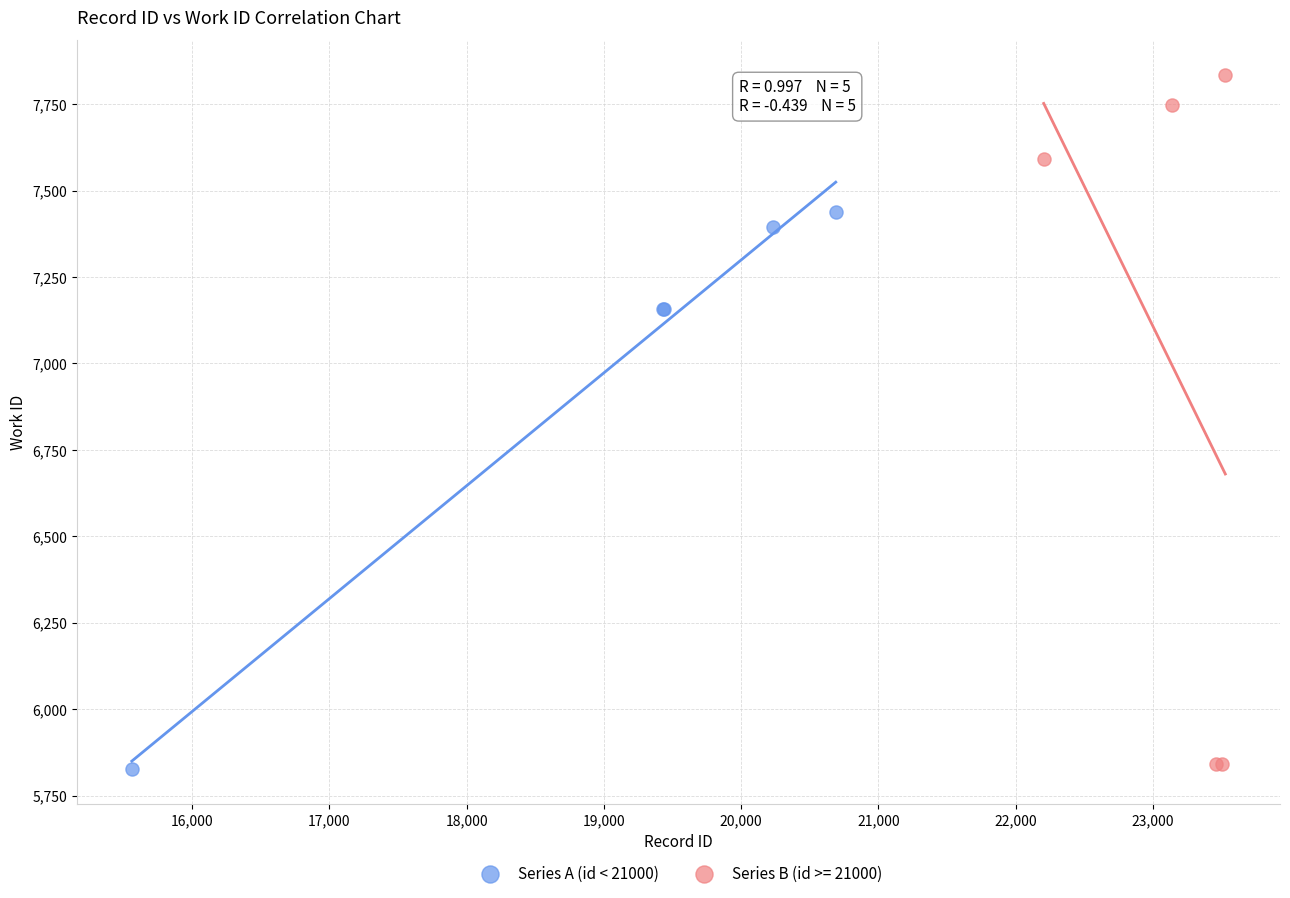

Which series contains the highest Y value?

Series B (id >= 21000)